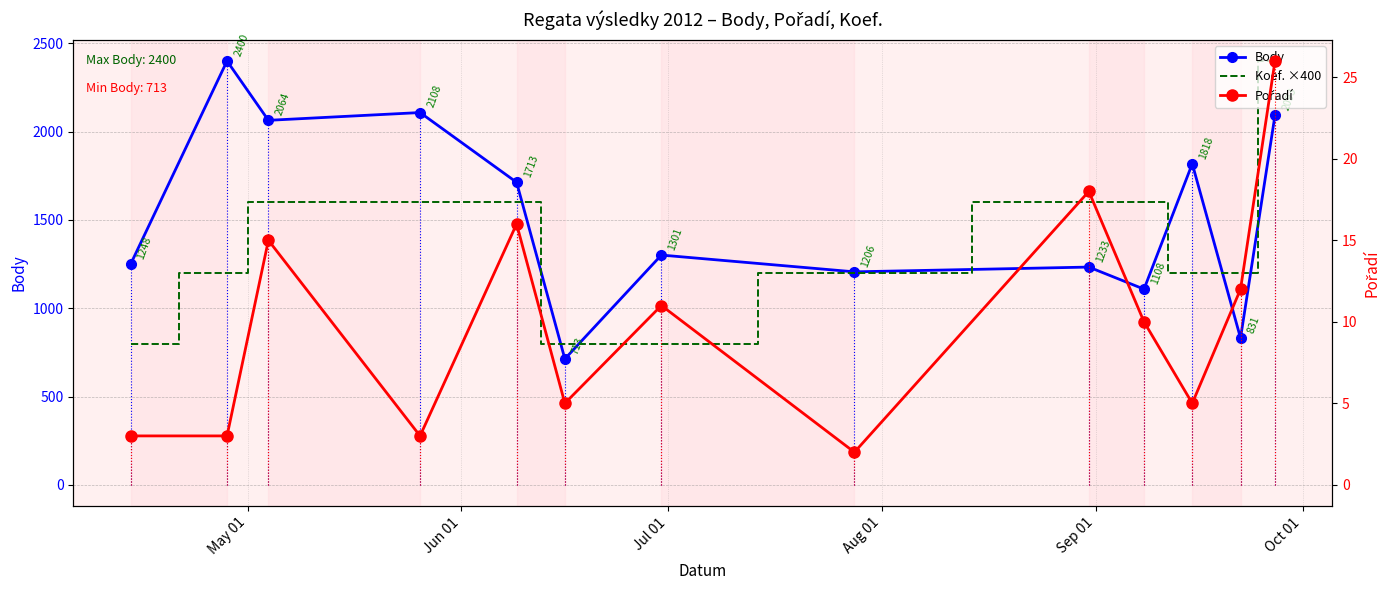

True or false: Pořadí and Body cross at least once.

False